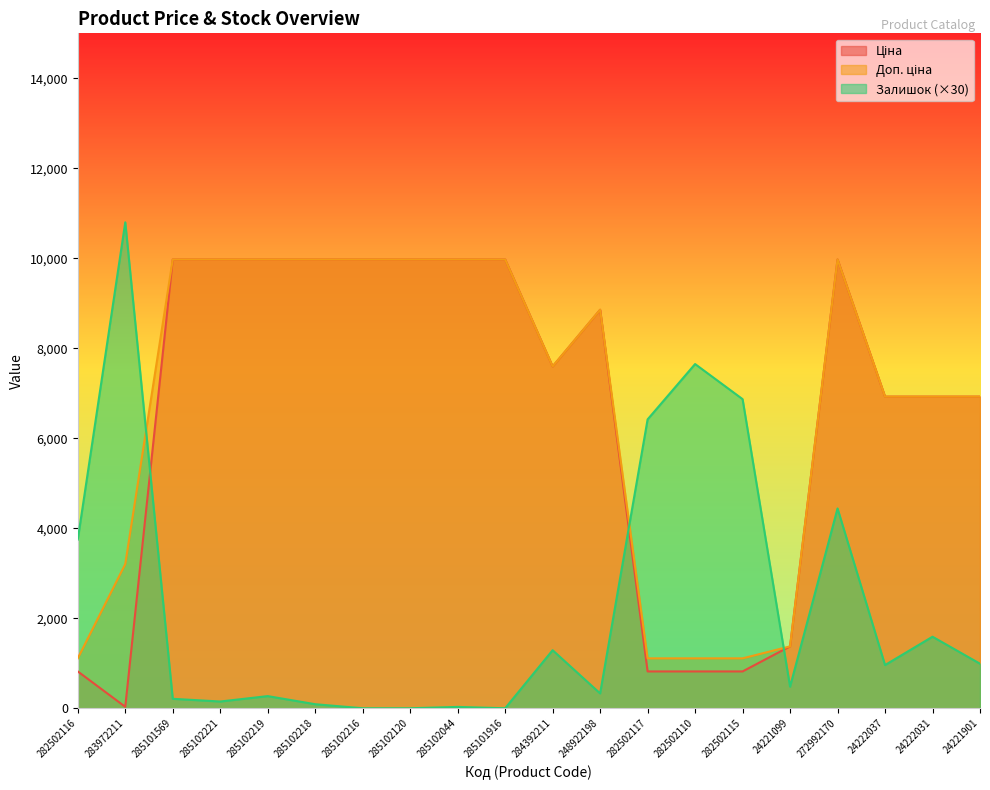

What is the total value across all series at 24221099?

3230.4